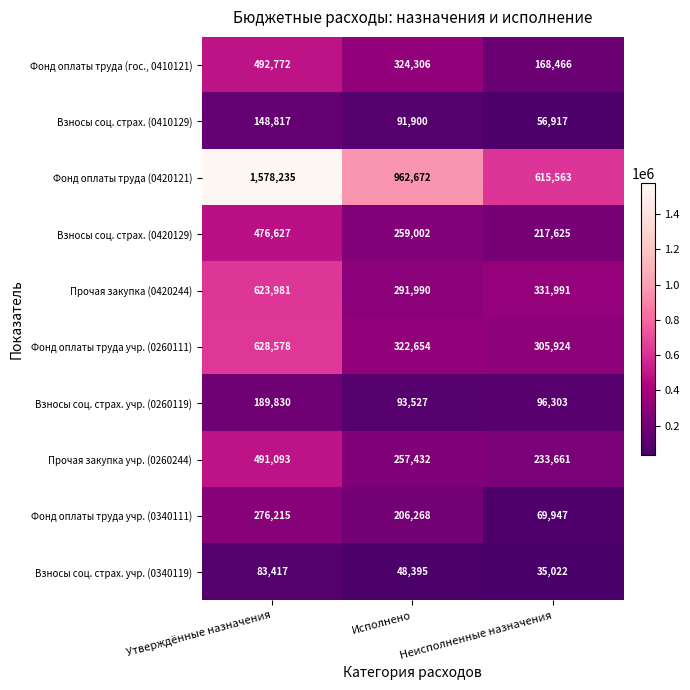

How many distinct data groups are displayed?

10